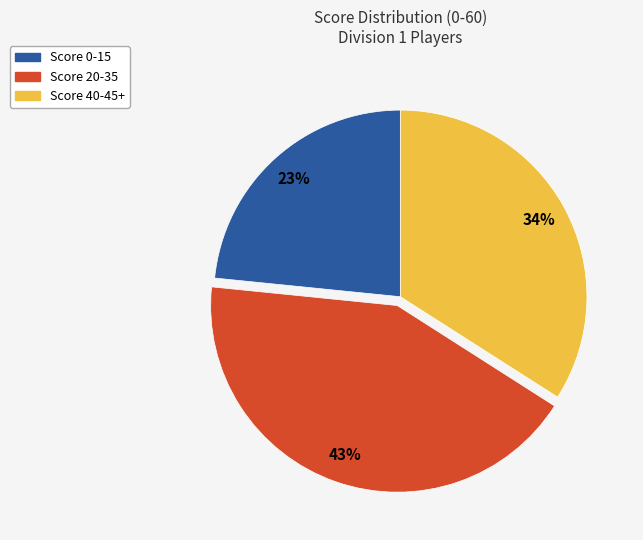

Count the number of slices in the pie.

3